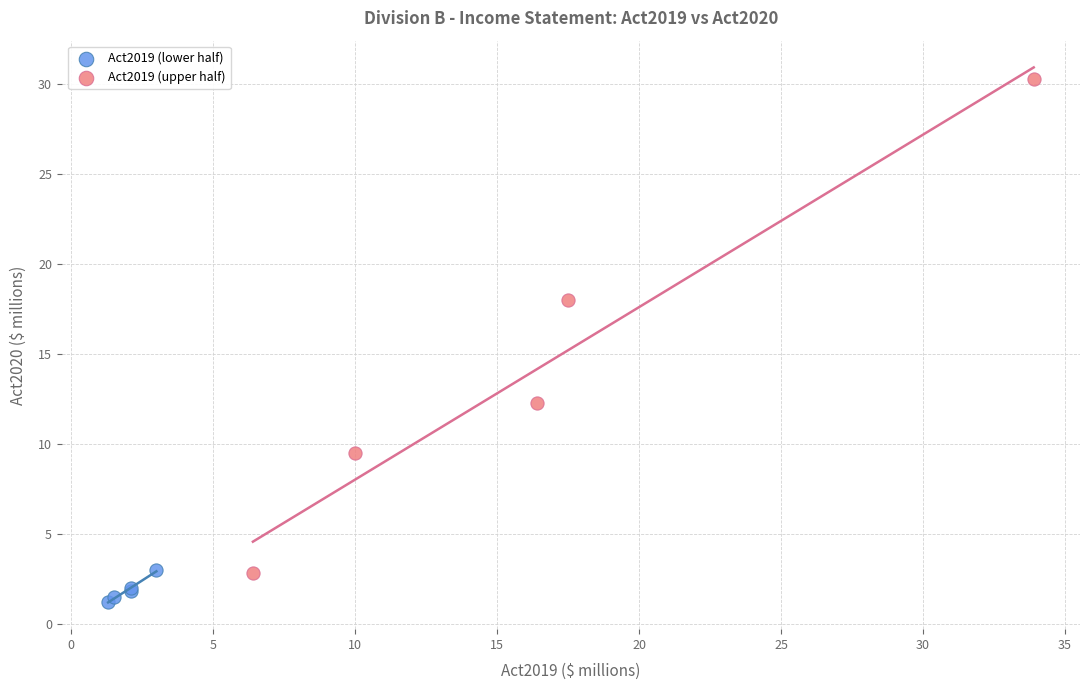

What are all the series names shown in the legend?

Act2019 (lower half), Act2019 (upper half)